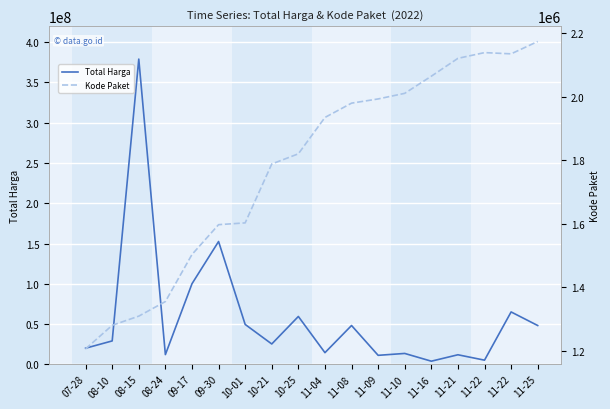

True or false: Total Harga and Kode Paket cross at least once.

False